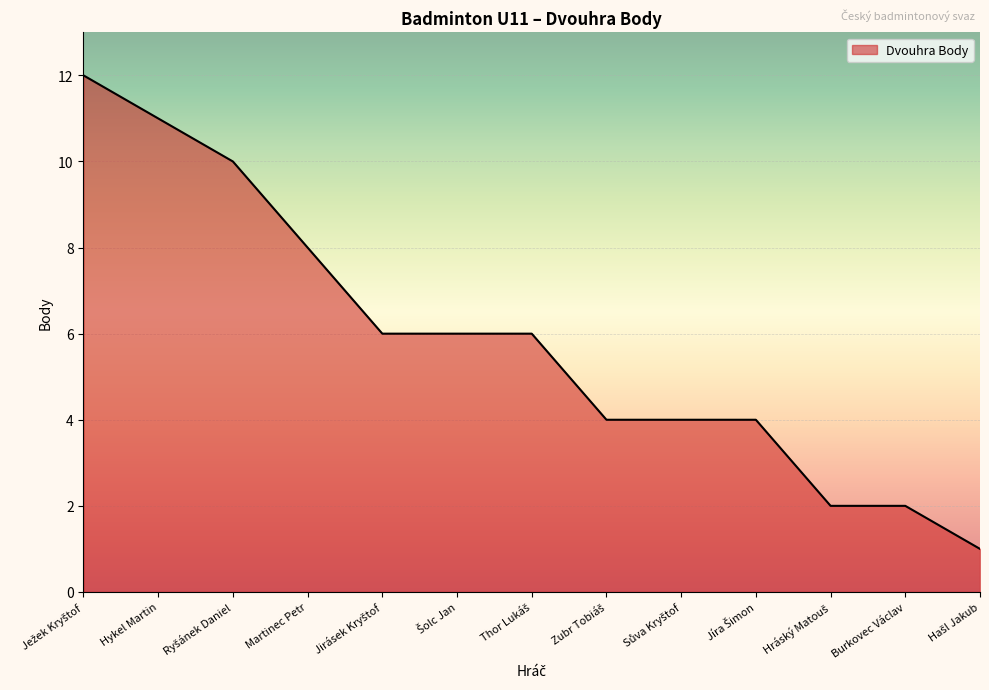

What is the difference between the maximum and minimum values?

11